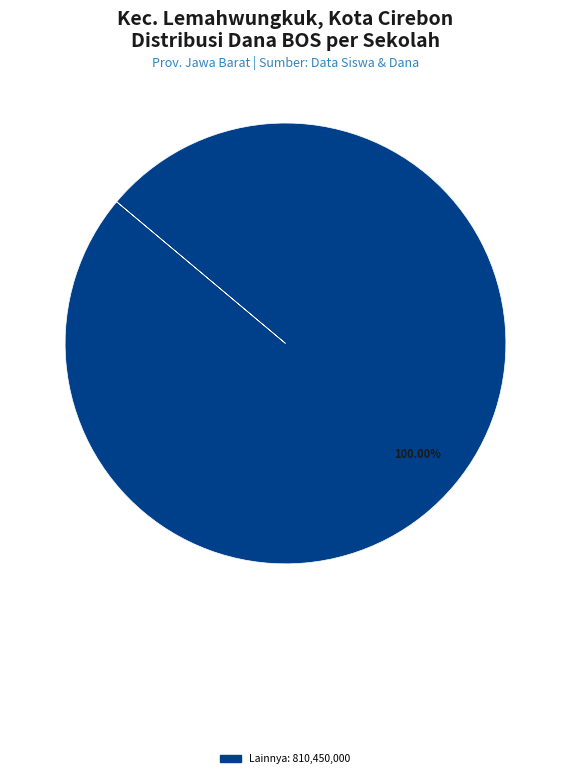

Count the number of slices in the pie.

1